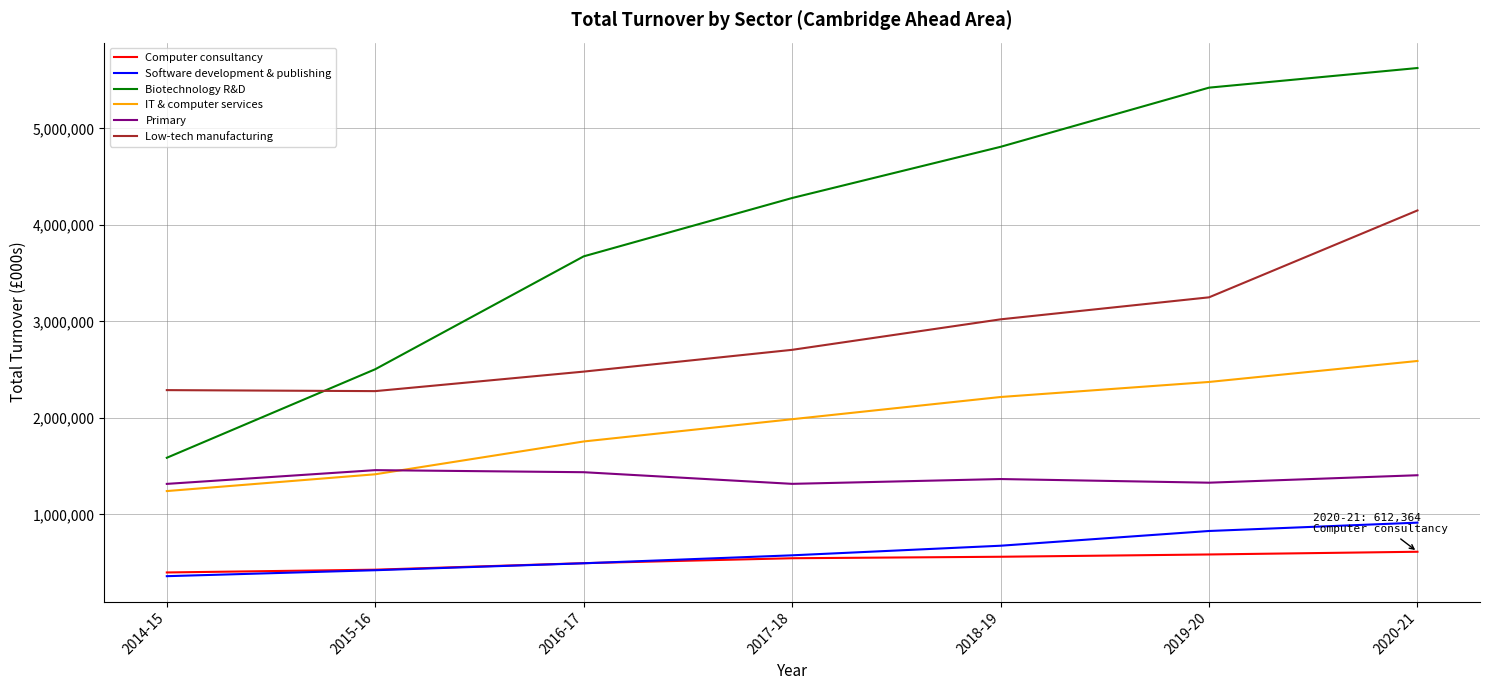

Count the number of data series in this chart.

6